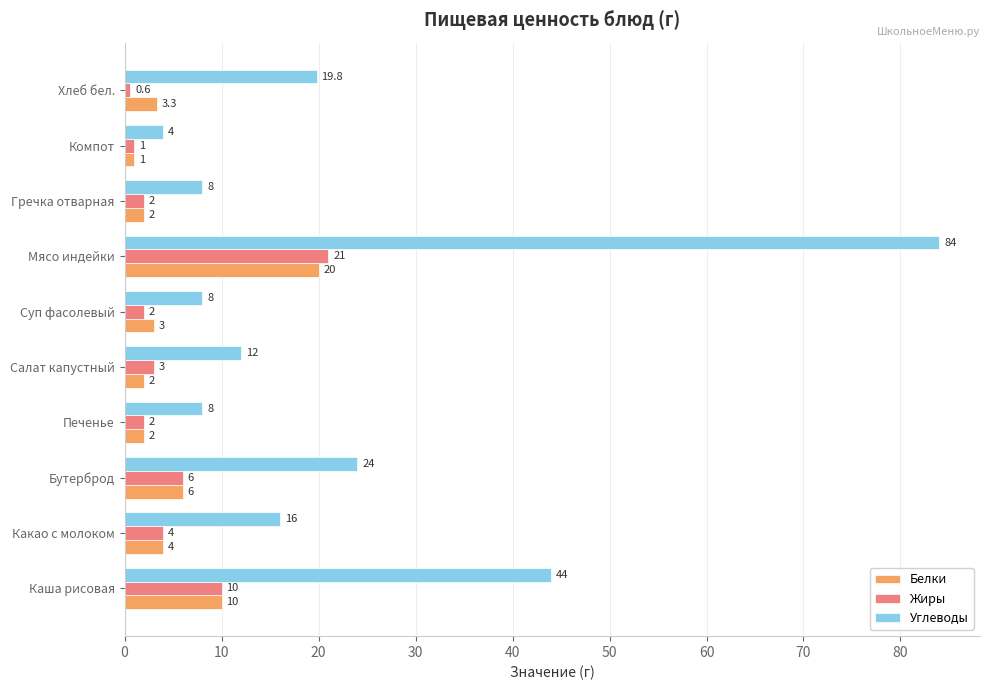

What is the difference between the maximum and second lowest values in the Белки series?

18.0